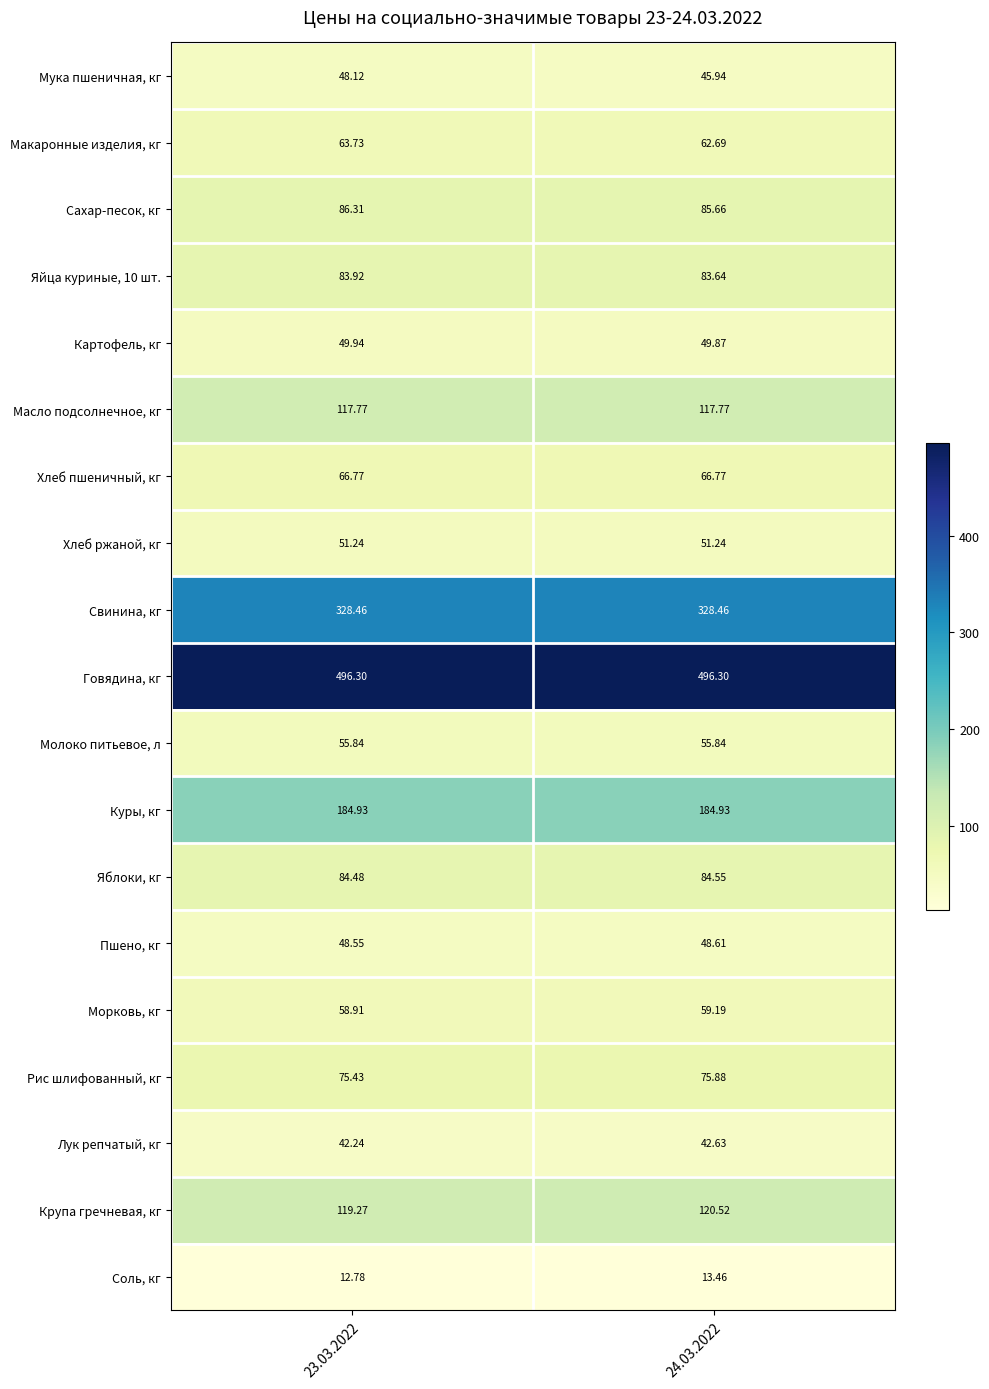

Between 23.03.2022 and 24.03.2022, which series saw the biggest shift?

Мука пшеничная, кг